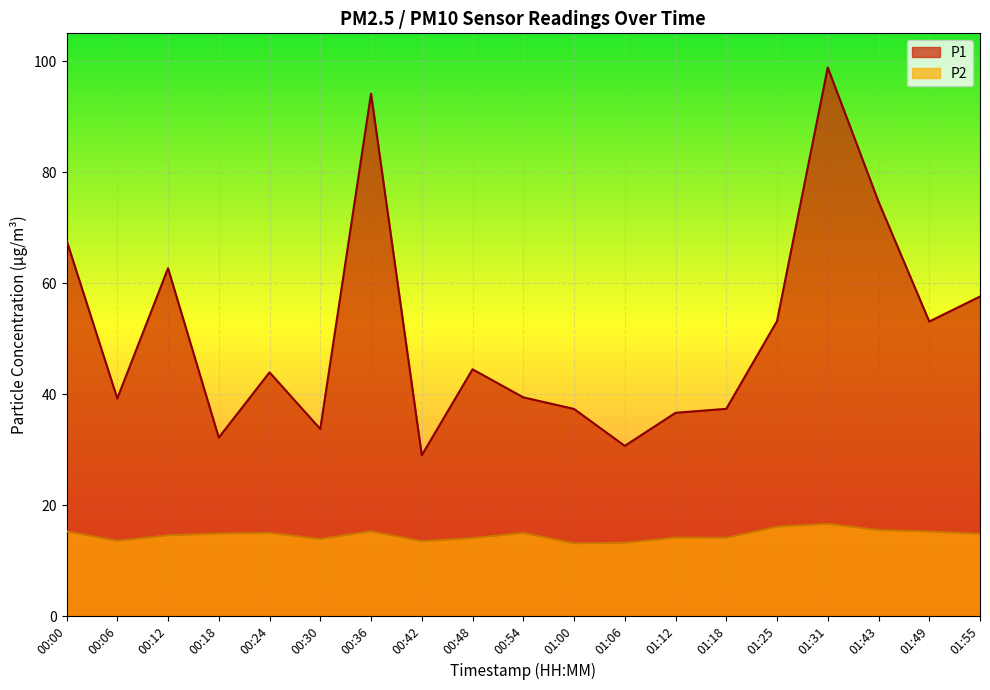

Between 00:54 and 00:00, which is larger?

00:00